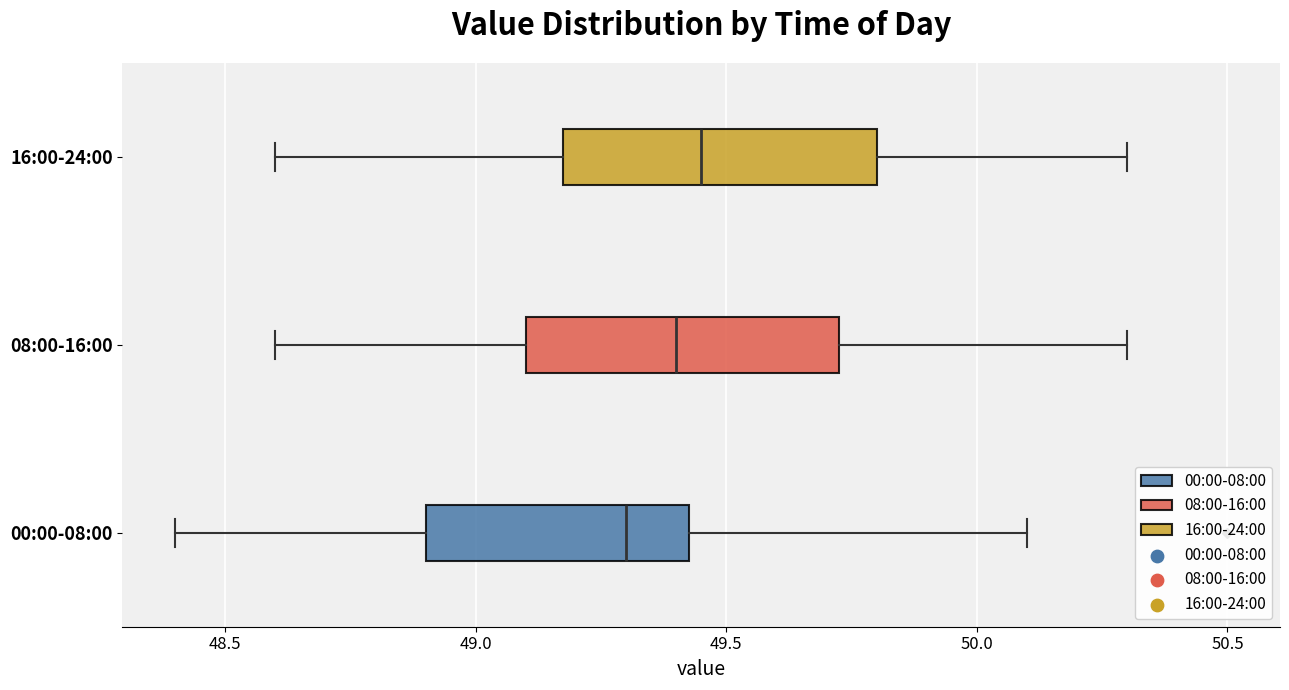

Where is the right edge of the box for 00:00-08:00 on the x-axis? The values are not printed on the chart, so give them approximately, as read against the axis.

49.45